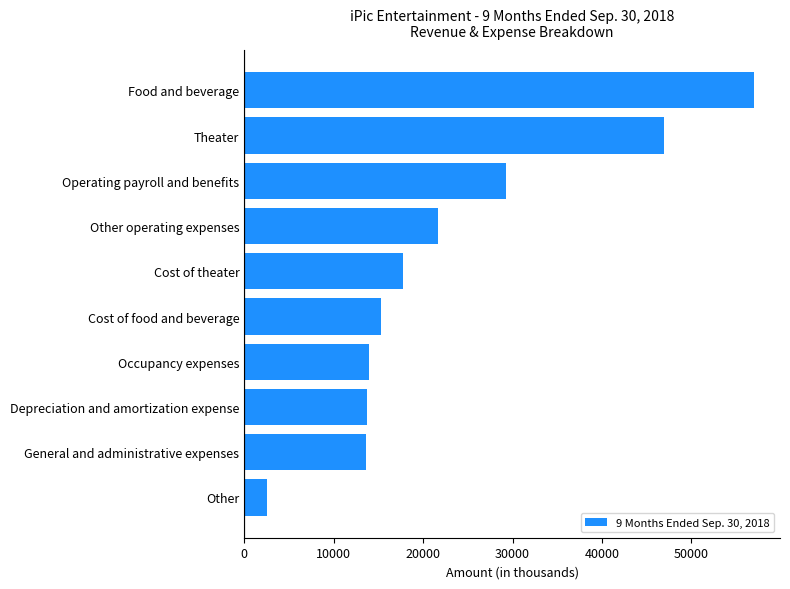

What is the maximum value shown in the chart?

57045